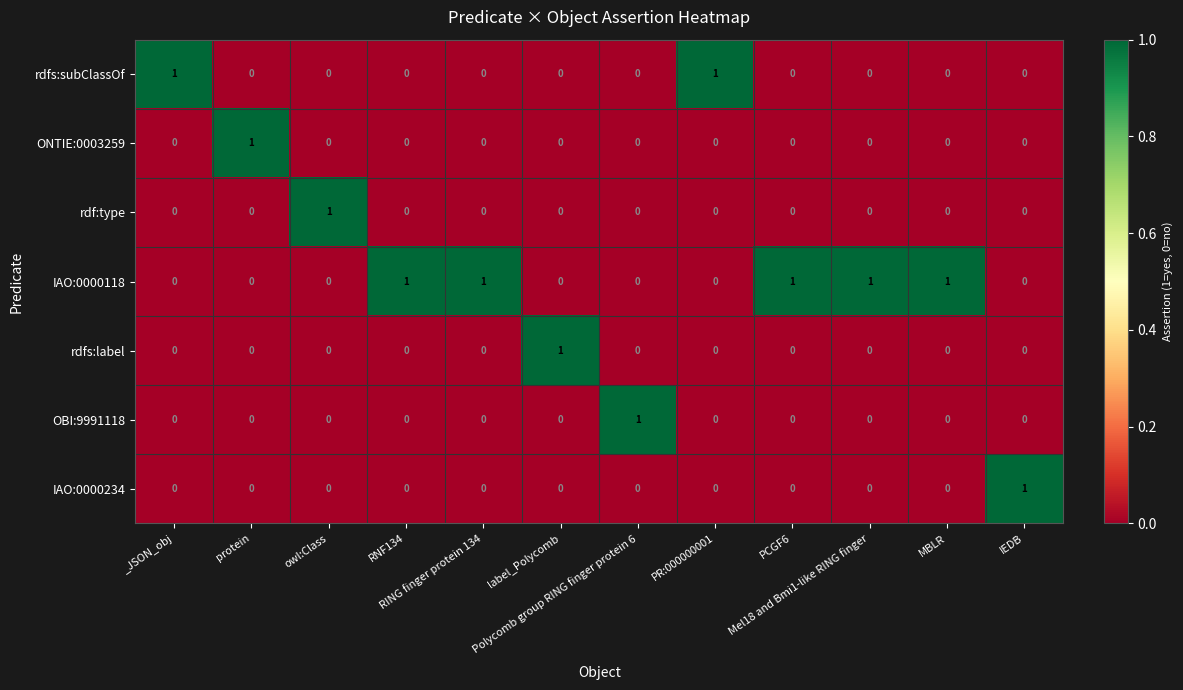

Which series has the largest total across all categories?

IAO:0000118